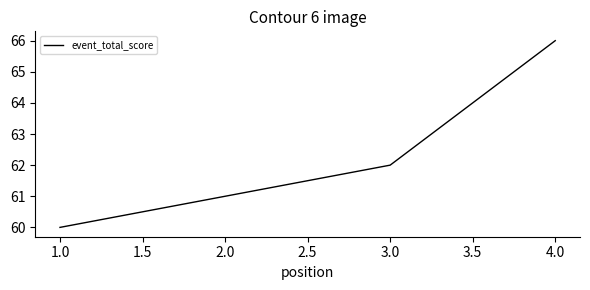

Which label corresponds to the largest value in the chart?

4.0